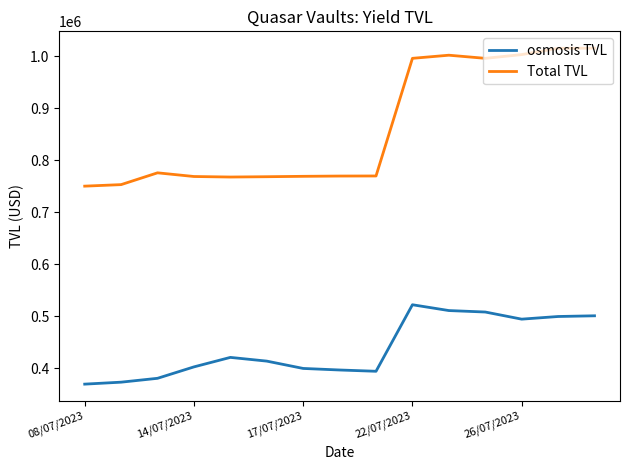

Which series has the largest range (max minus min)?

Total TVL